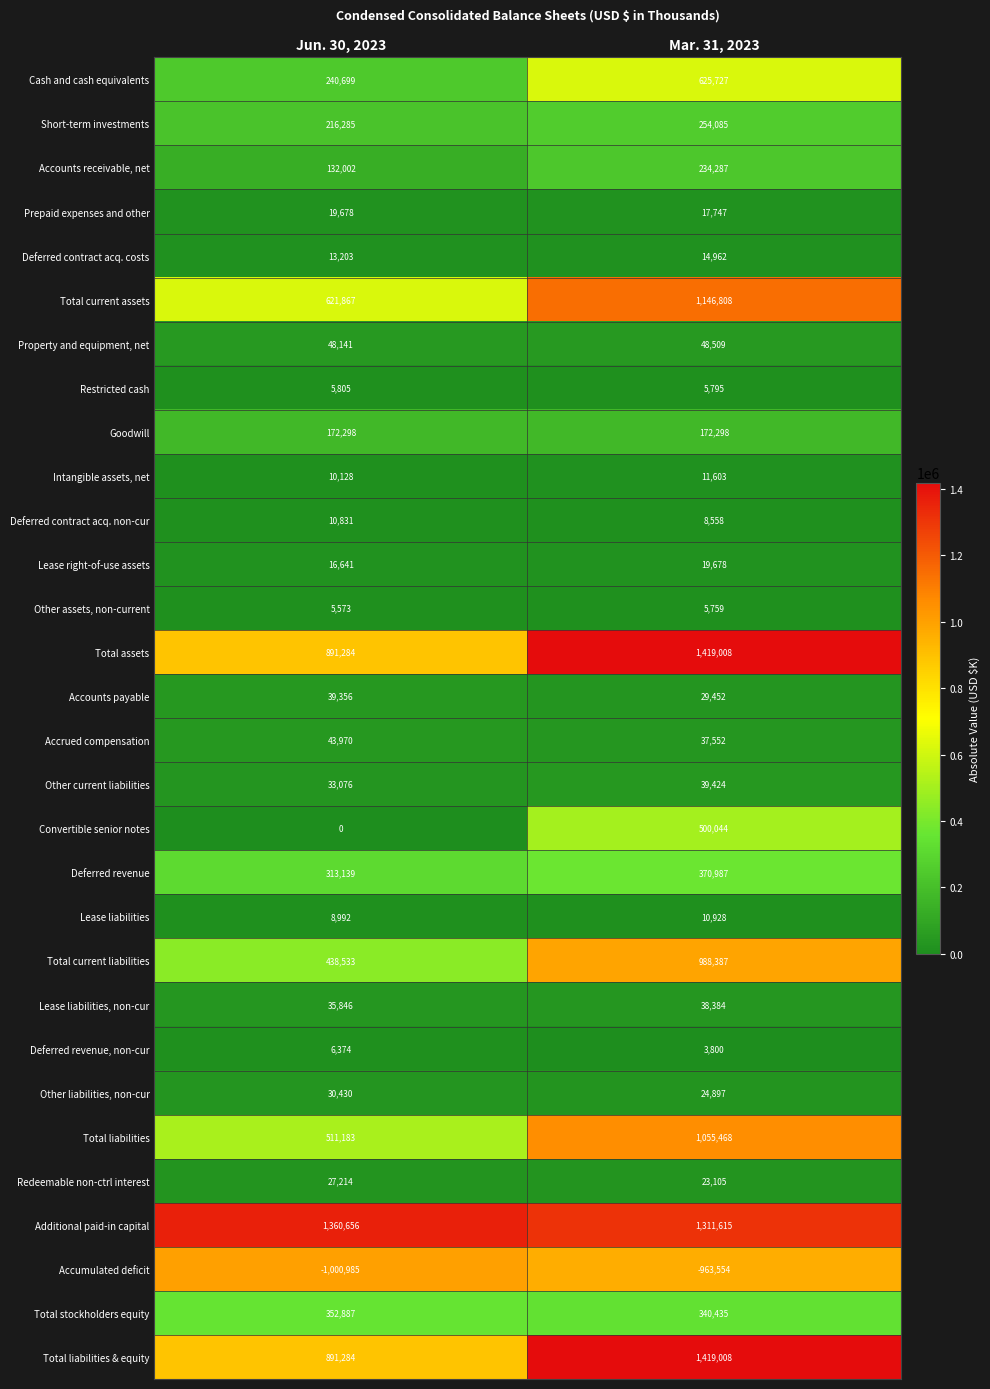

Between Jun. 30, 2023 and Mar. 31, 2023, which series saw the biggest shift?

Total current liabilities